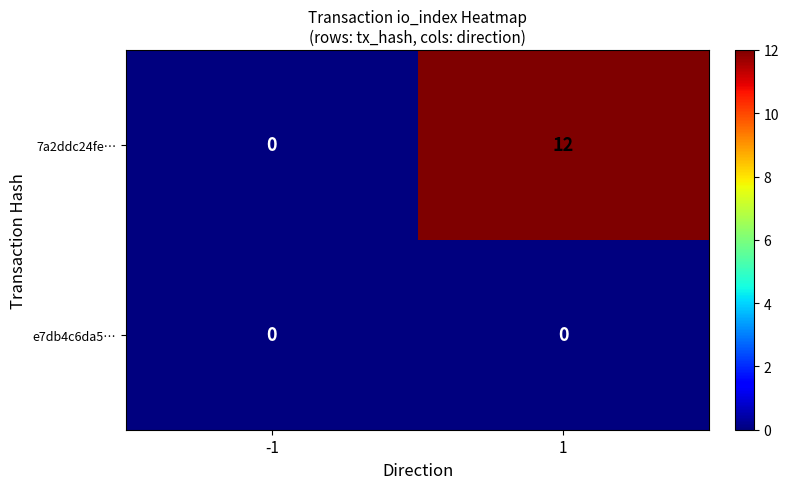

Is it true that 7a2ddc24fe… equals 21 at 1?

False